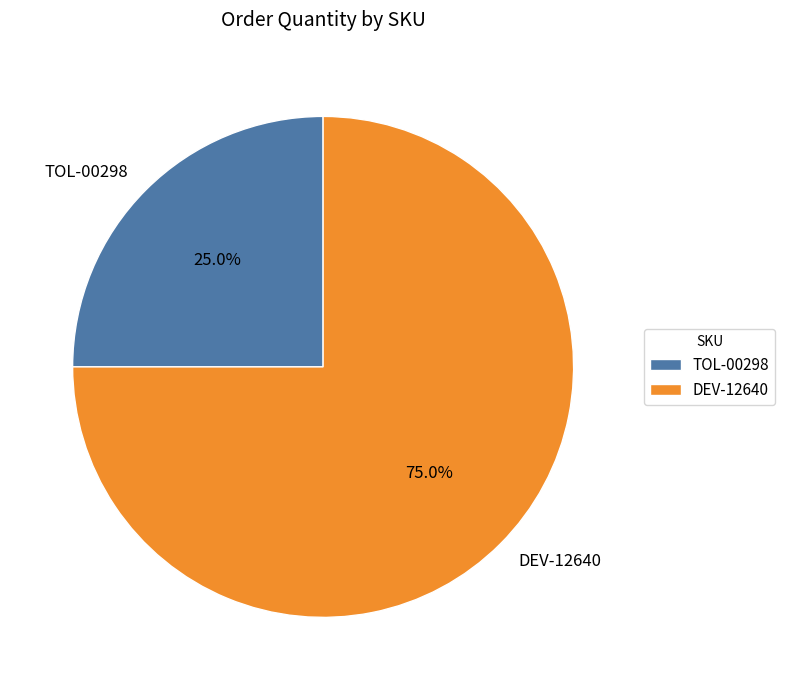

To the nearest percent, what is the average slice percentage?

50%